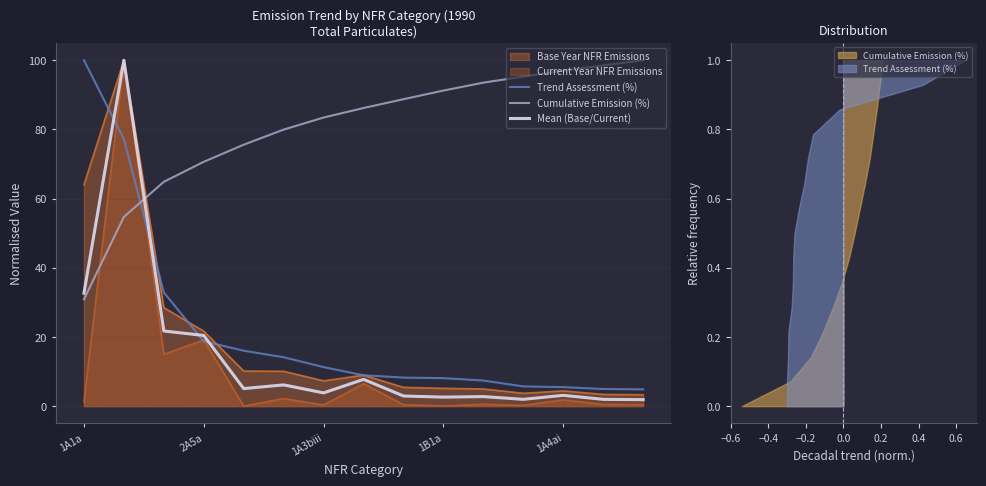

How many interior local valleys does the Mean (Base/Current) series have?

4